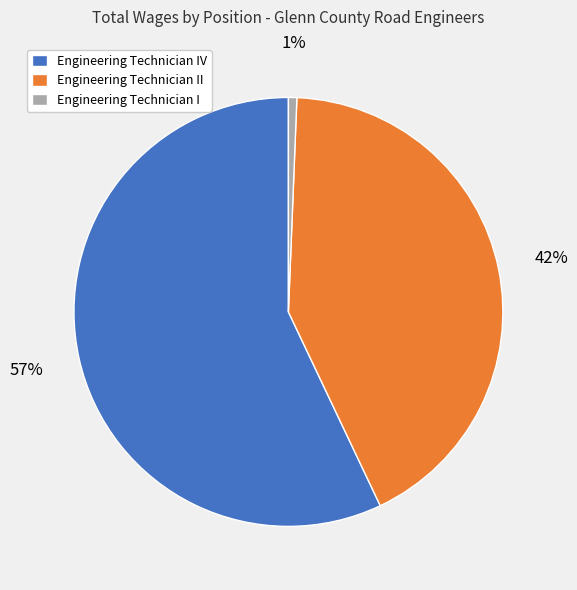

Does Engineering Technician IV represent more than half of the total?

Yes